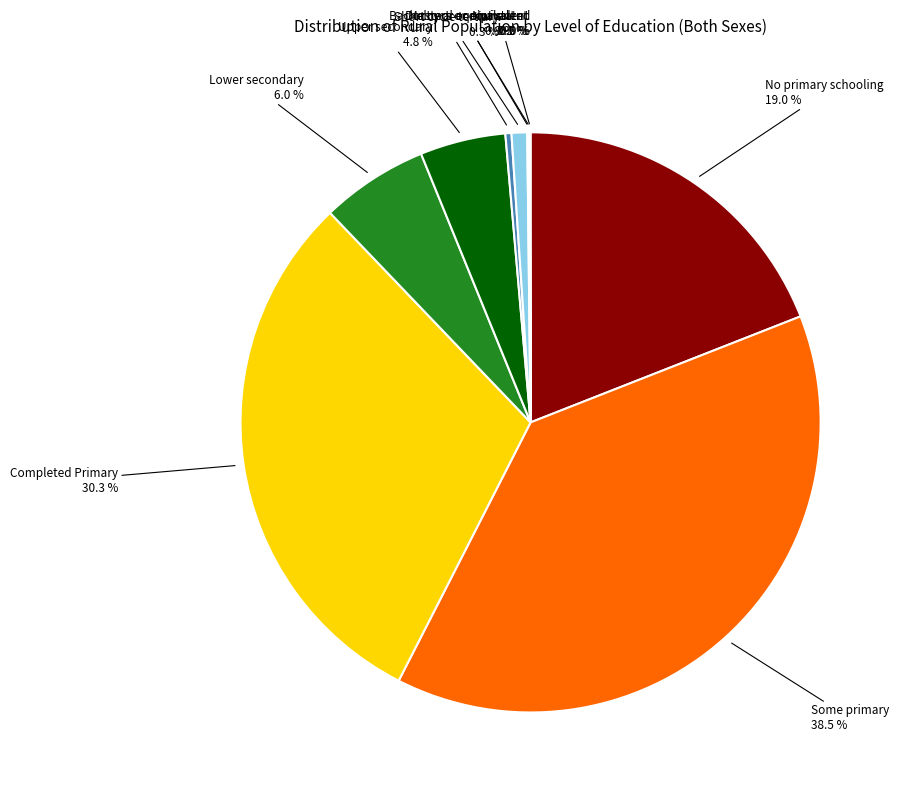

To the nearest percent, what is the average slice percentage?

10%